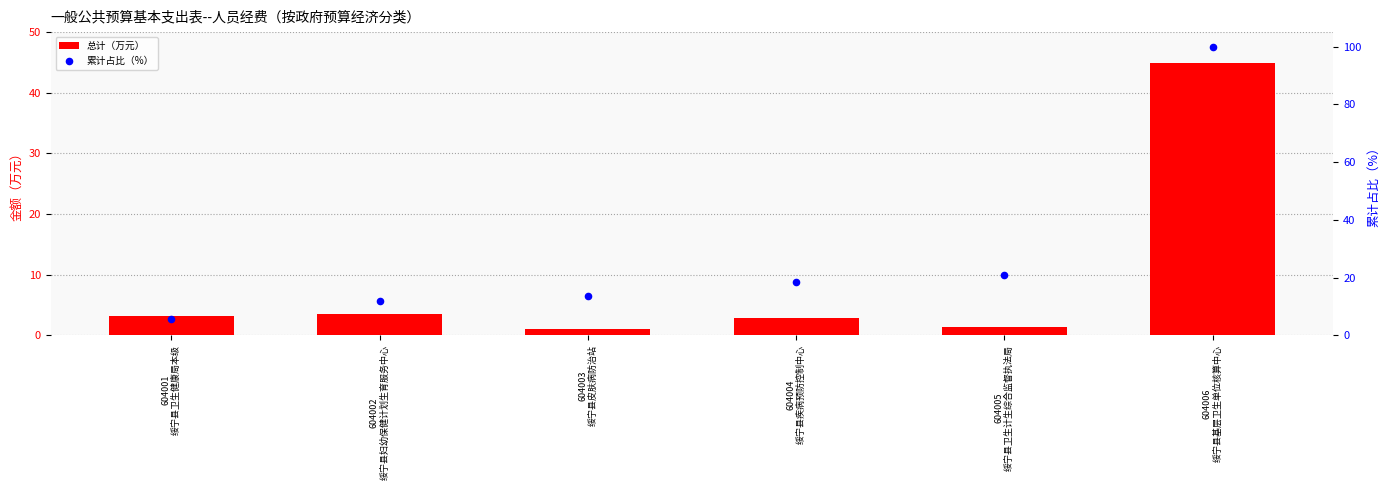

Is the value of 总计（万元） at 604002
绥宁县妇幼保健计划生育服务中心 greater than the value of 累计占比（%） at 604005
绥宁县卫生计生综合监督执法局?

No